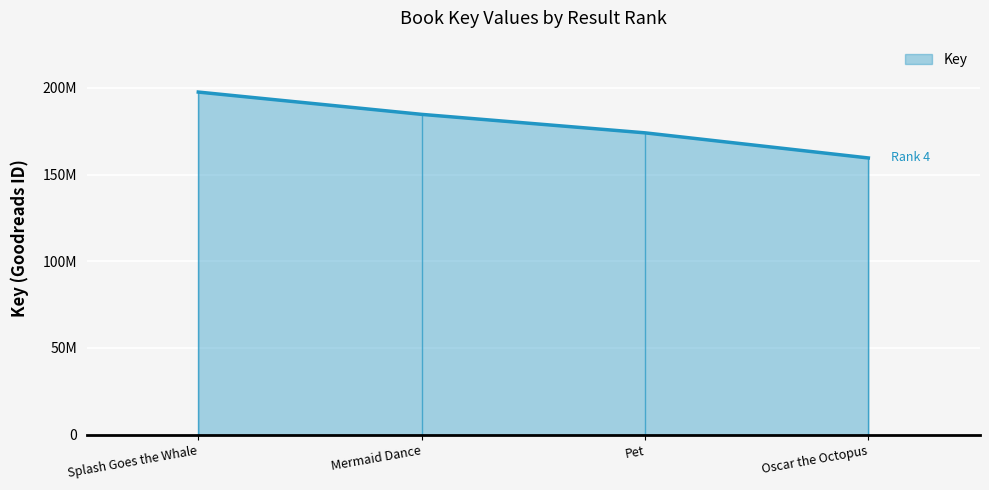

How many data points are above 184723332?

1